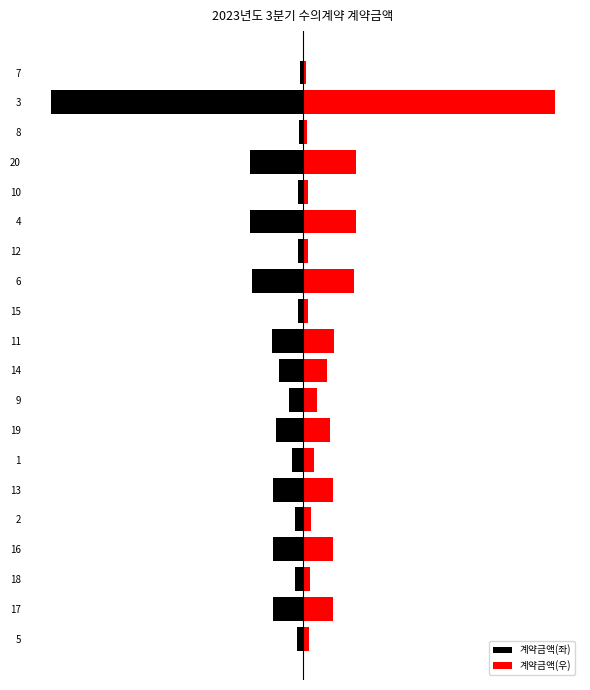

Rank the series by their maximum value, from highest to lowest.

계약금액(우), 계약금액(좌)